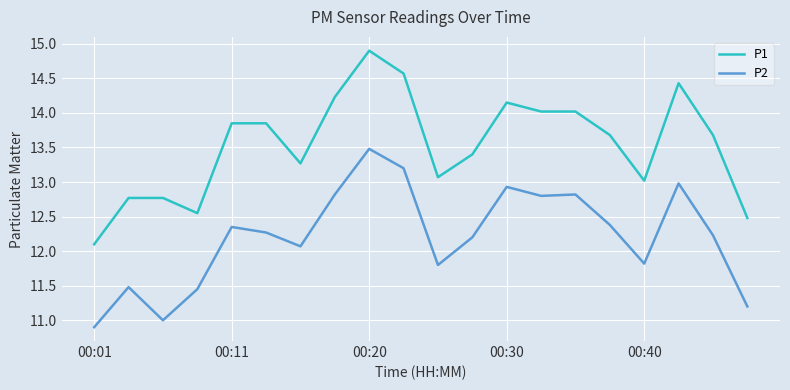

Which series has the largest total across all categories?

P1